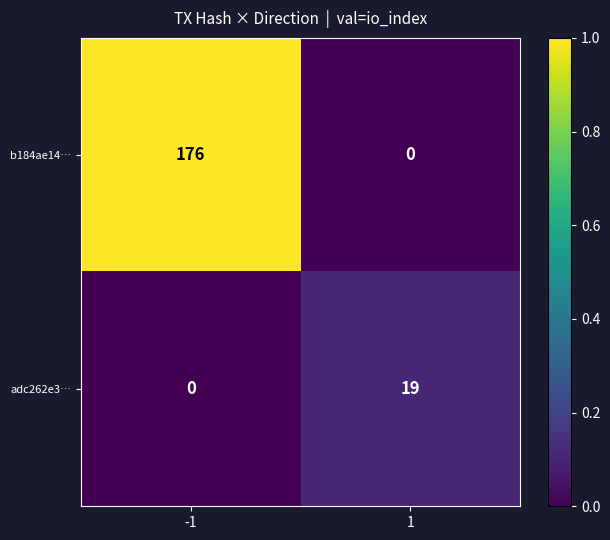

What is the sum of the b184ae14… values at 1 and -1?

176